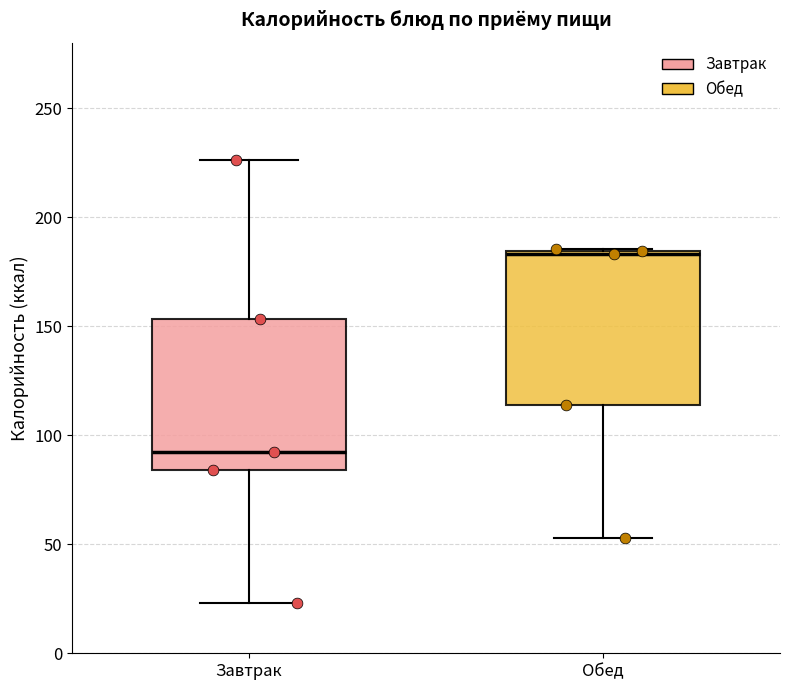

Which box has the lowest median line?

Завтрак